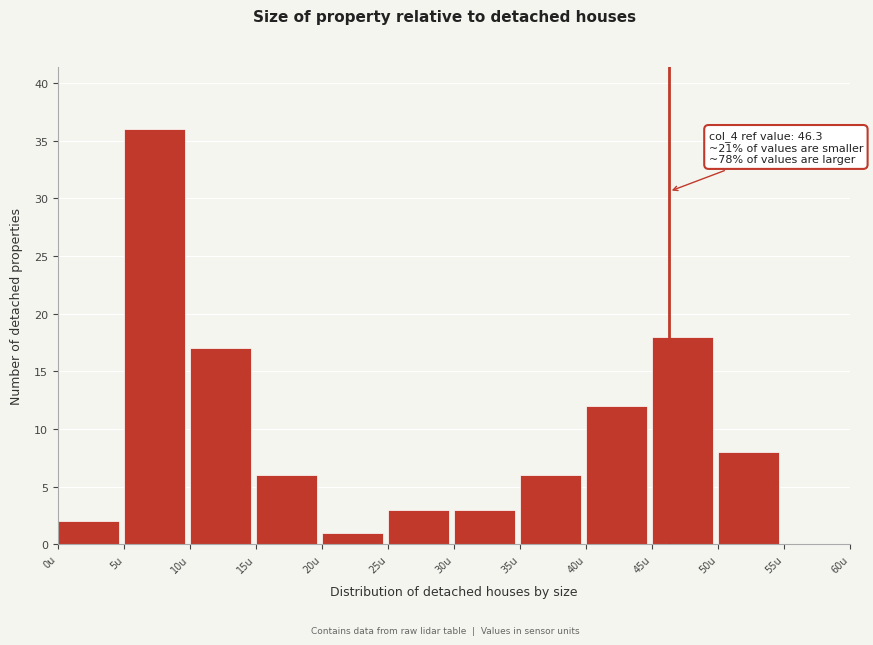

Over which range of the x-axis is the bar tallest?

5 to 10